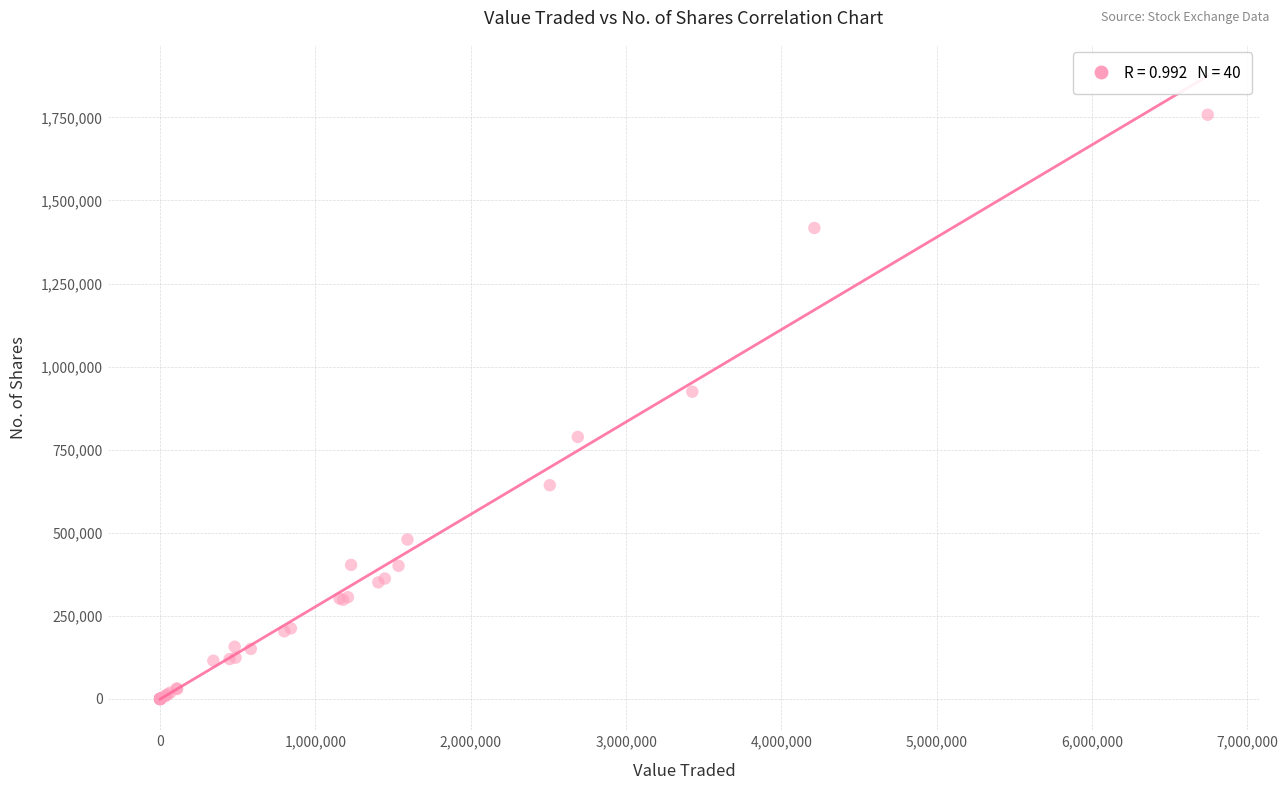

What Y value in the scatter plot is closest to 878937?

924445